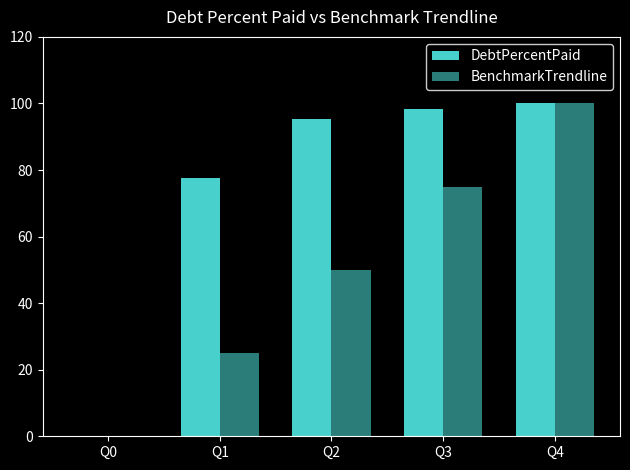

The value of DebtPercentPaid at Q2 is 95.4. True or false?

True